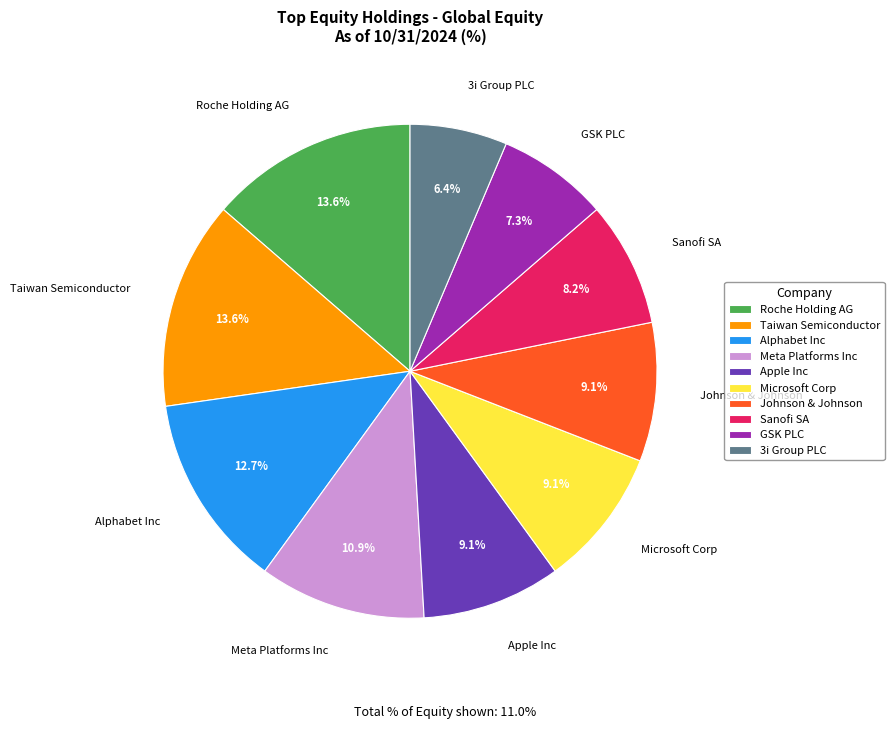

True or false: Johnson & Johnson accounts for 9% of the total.

True